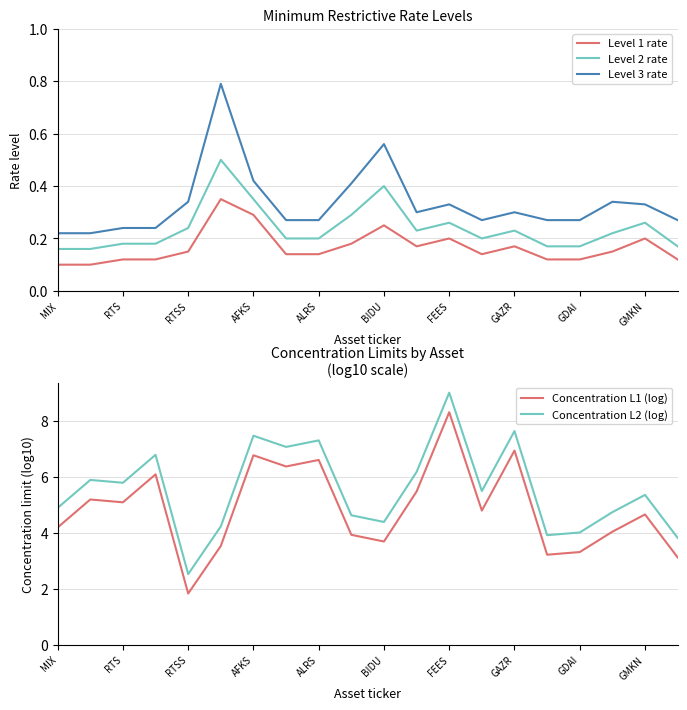

What is the value of the Level 3 rate point at the 16th from the left?

0.3